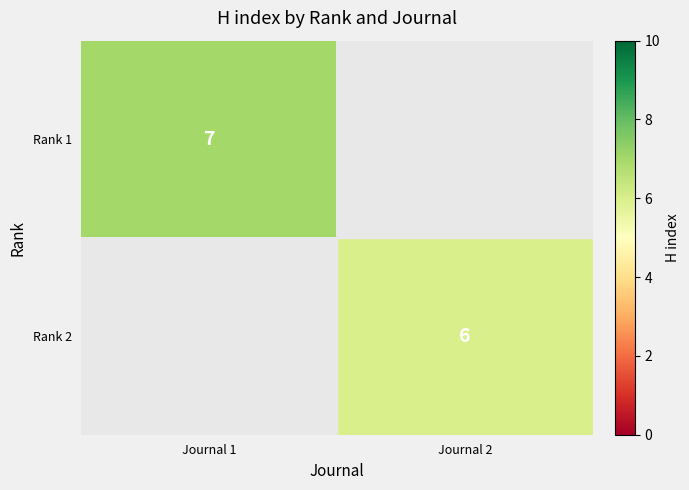

Is it true that Rank 2 equals 6 at Journal 2?

True